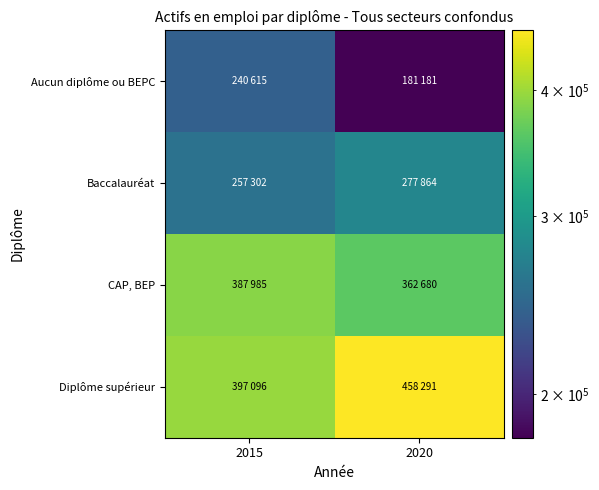

What is the total value across all series at 2015?

1282998.0